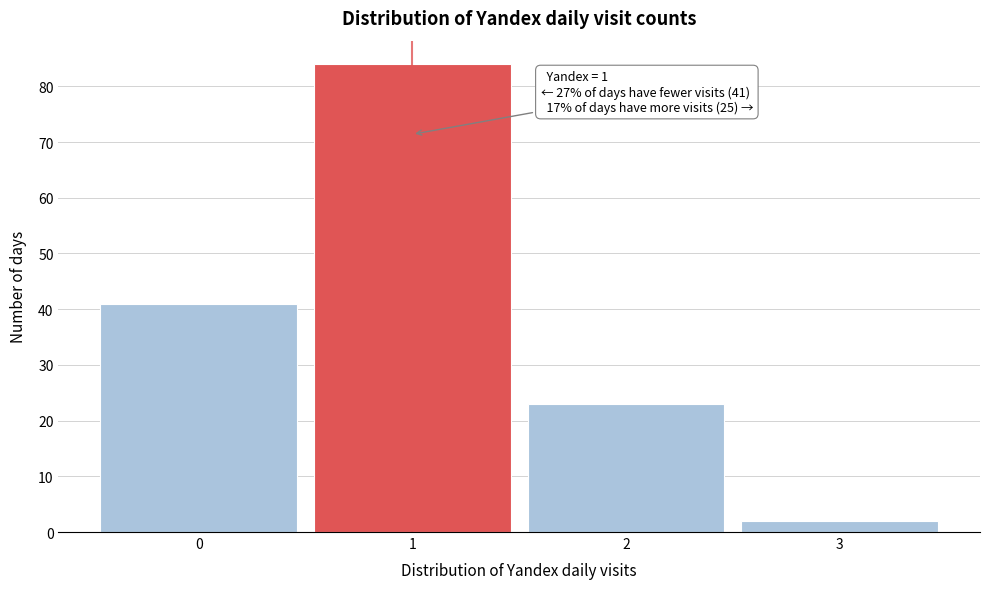

Over which range of the x-axis is the bar tallest?

0.5 to 1.5